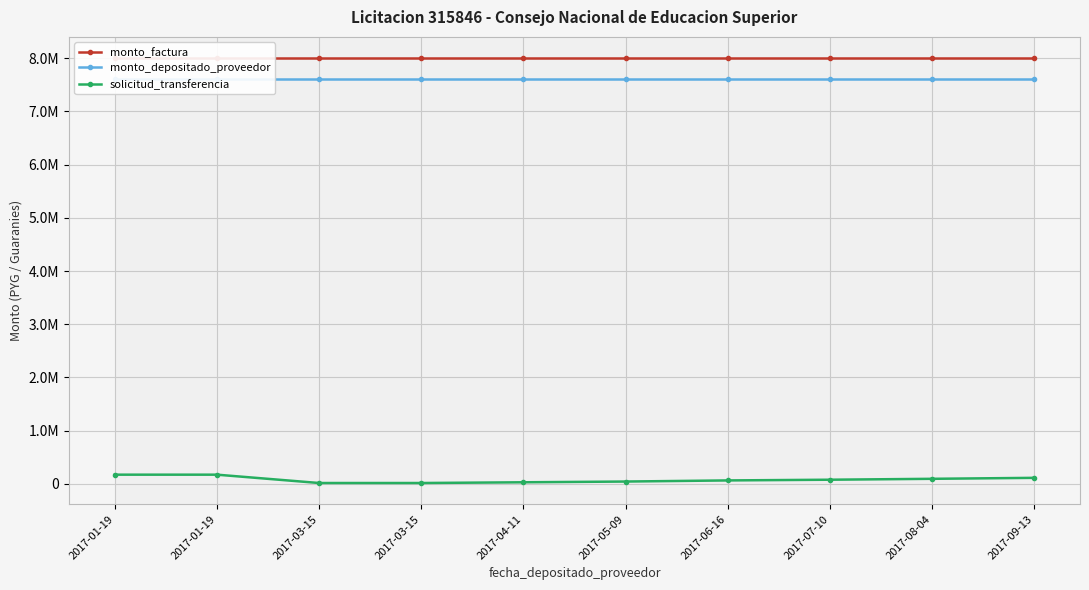

At which label does solicitud_transferencia first exceed 79351?

2017-01-19